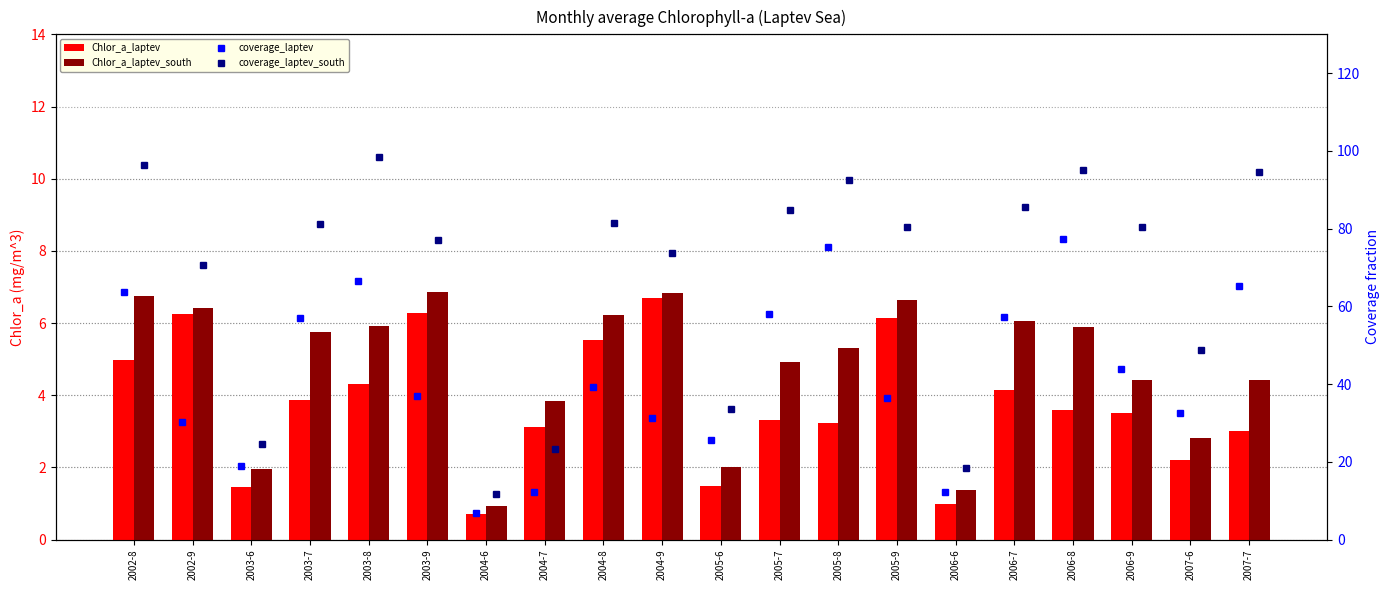

The Chlor_a_laptev series shows 6.2 at 2002-9. True or false?

True